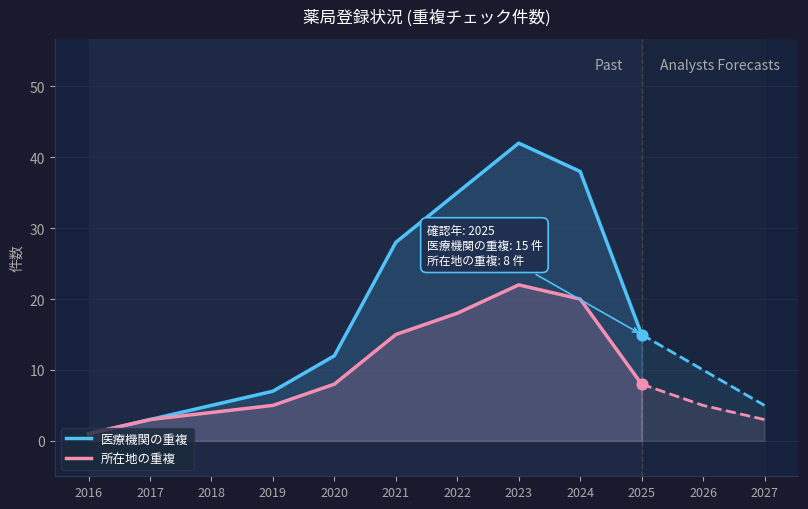

At which category is the sum across all series the highest?

2023